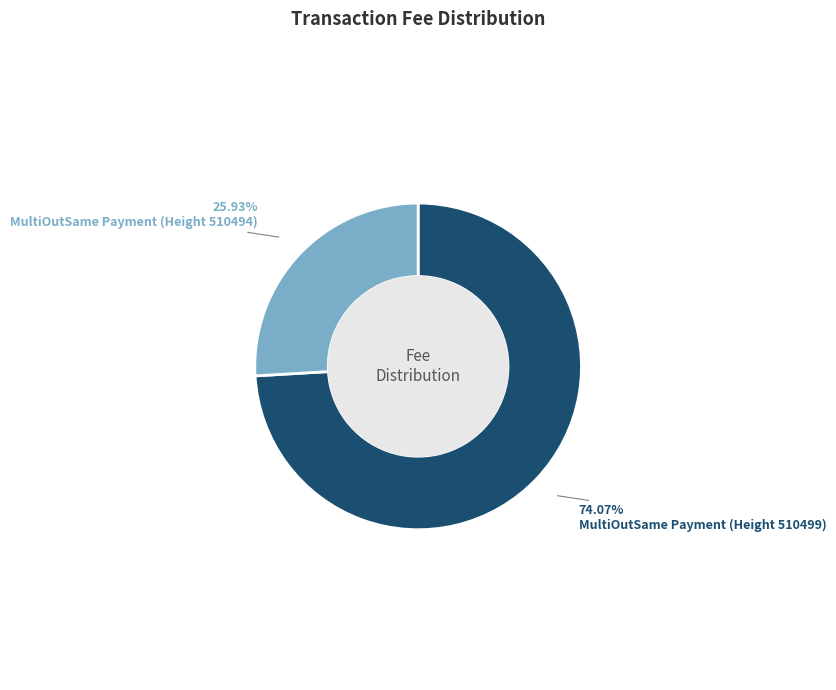

Does MultiOutSame Payment (Height 510494) represent more than half of the total?

No